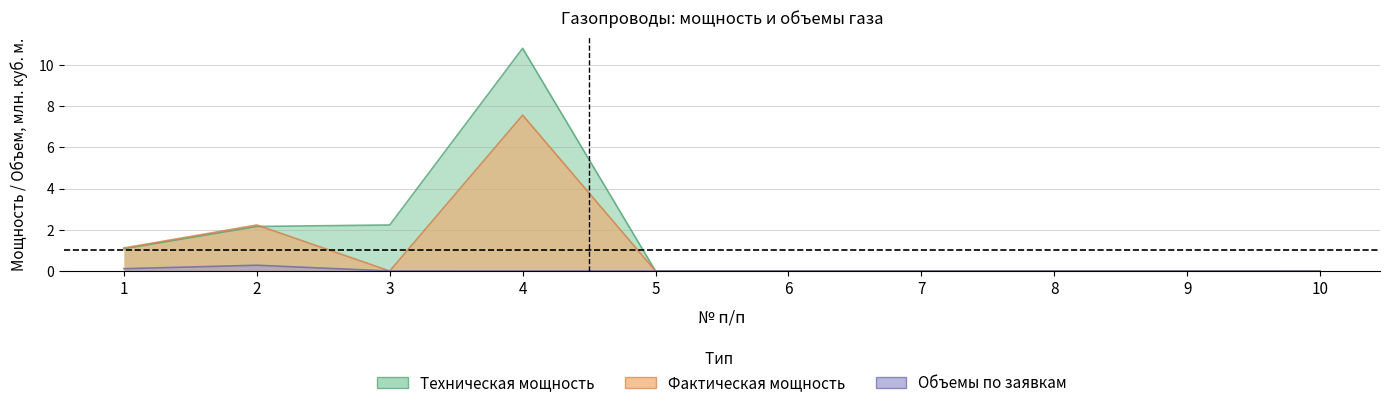

How many interior local peaks does the Техническая мощность series have?

1